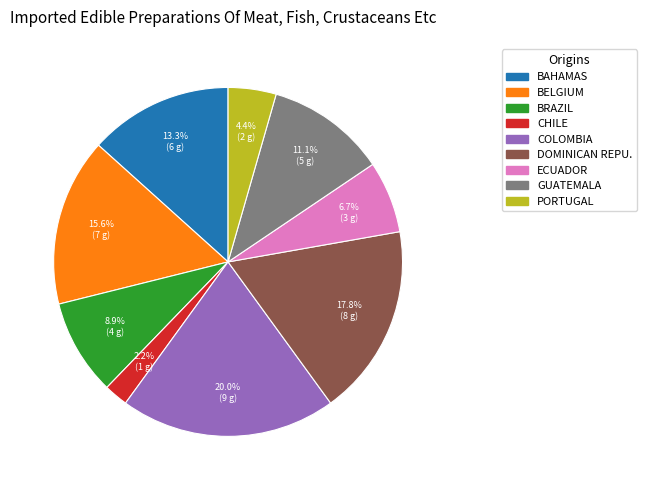

Does any single category account for the majority?

No